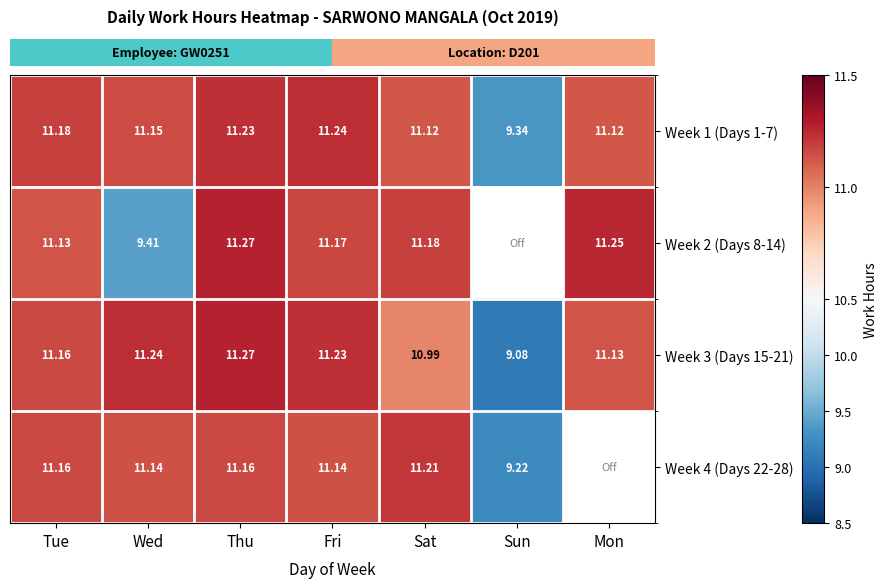

At which category is the sum across all series the highest?

Thu